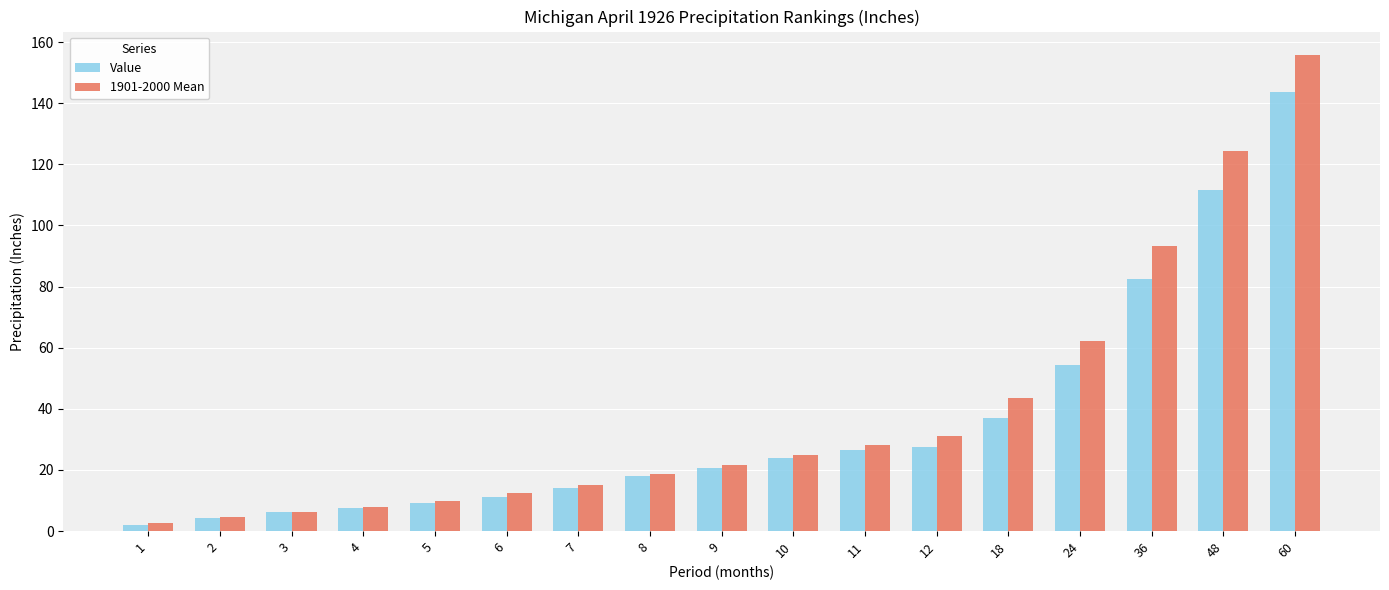

What is the lowest value of the Value series?

1.9